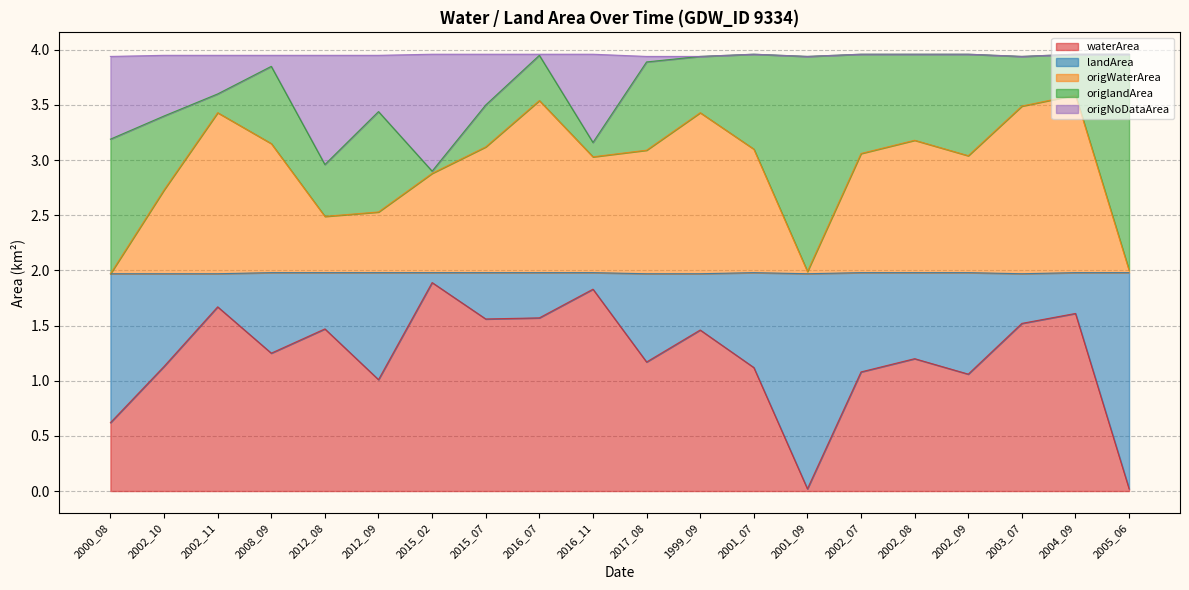

Where is waterArea nearest to the value 0?

2001_09